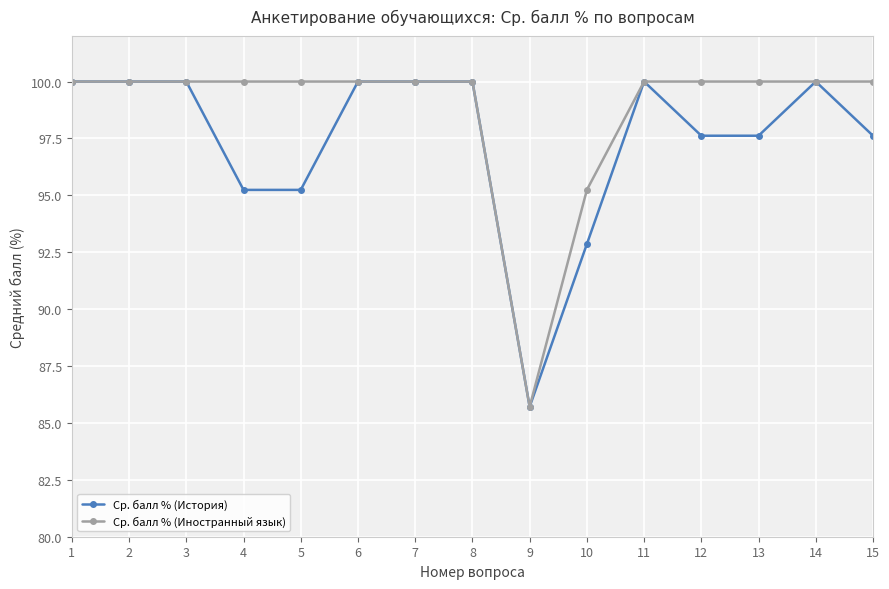

What is the value of the Ср. балл % (История) point at the 5th from the left?

95.2